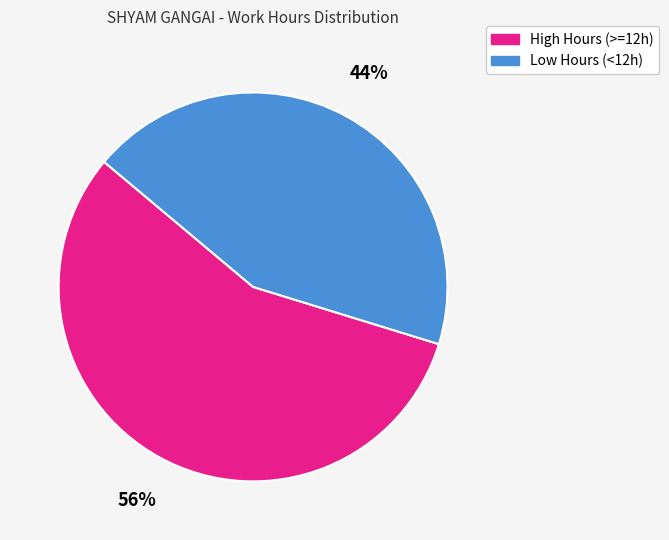

Is there a majority slice in this chart?

Yes